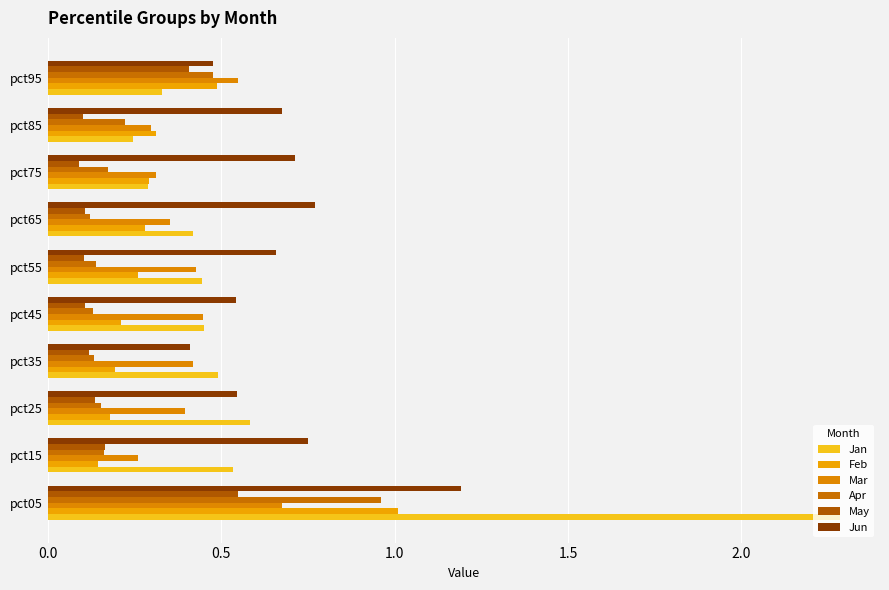

How many distinct data groups are displayed?

6